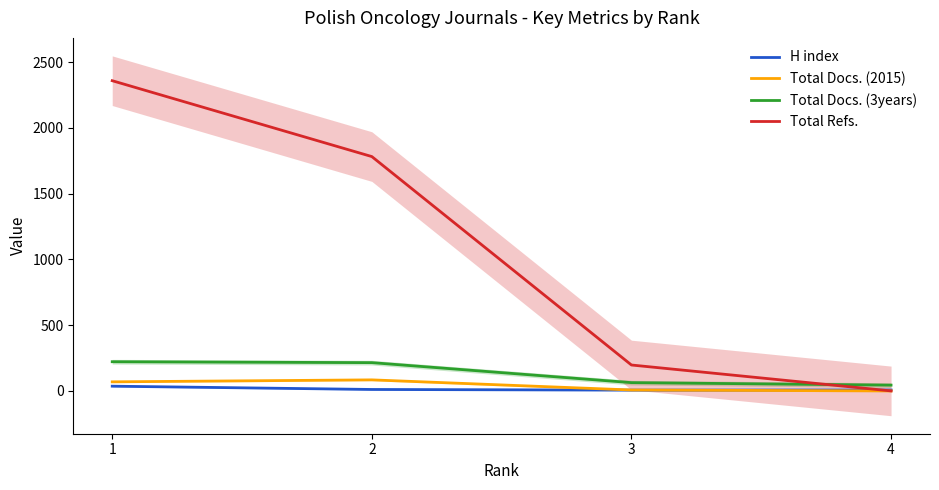

What is the spread (max minus min) of values at 1?

2323